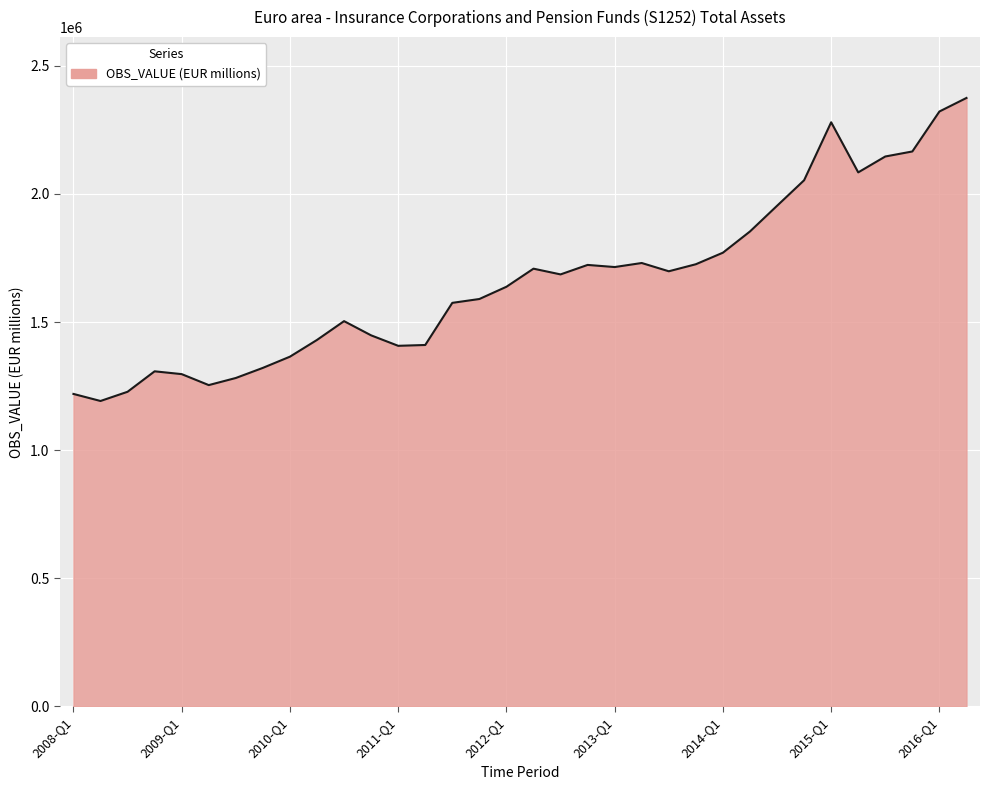

What is the minimum value shown in the chart?

1192118.3